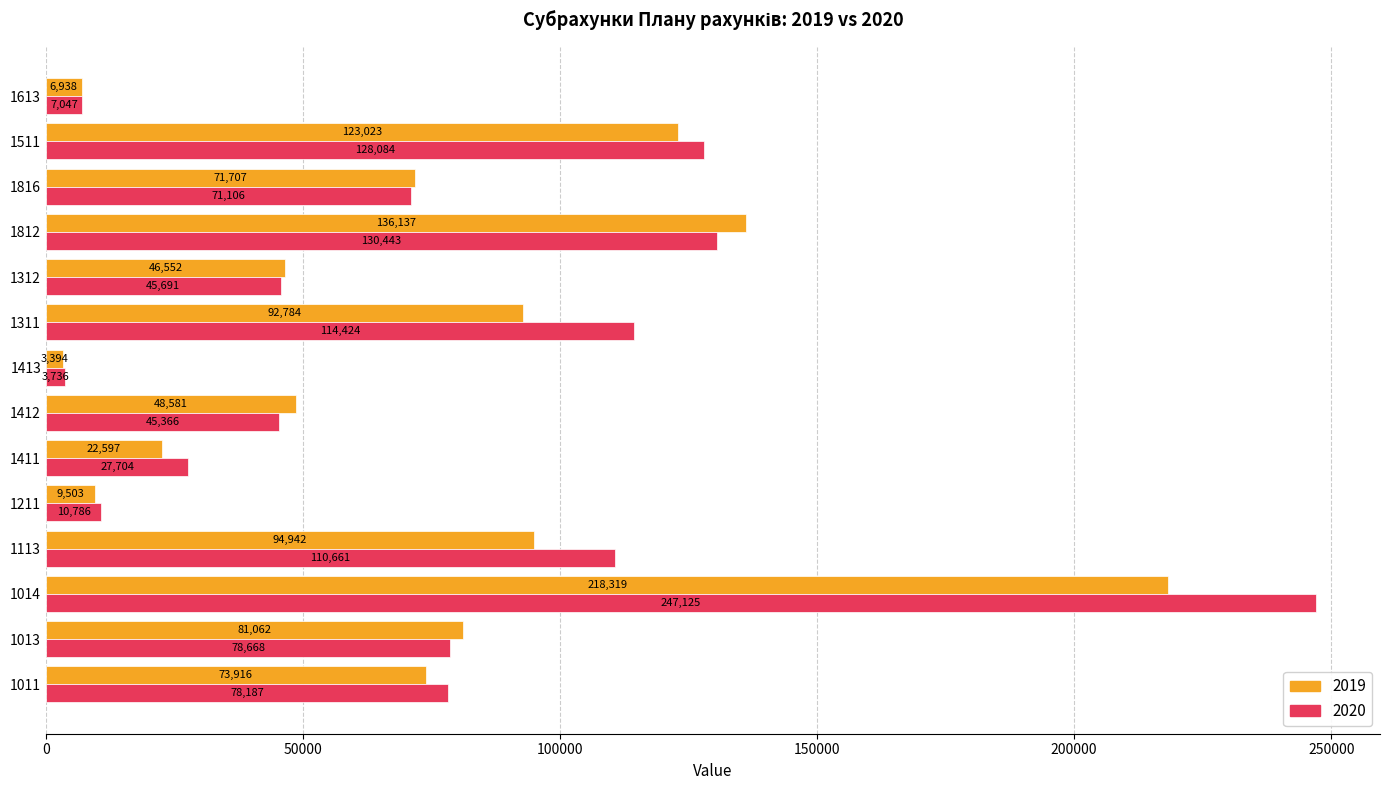

Rank the categories by 2019 value from highest to lowest.

1014, 1812, 1511, 1113, 1311, 1013, 1011, 1816, 1412, 1312, 1411, 1211, 1613, 1413